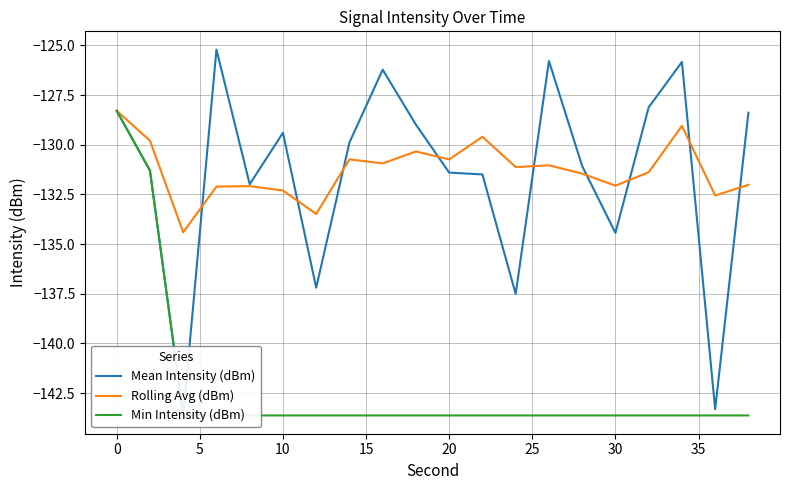

Which series has the largest total across all categories?

Rolling Avg (dBm)